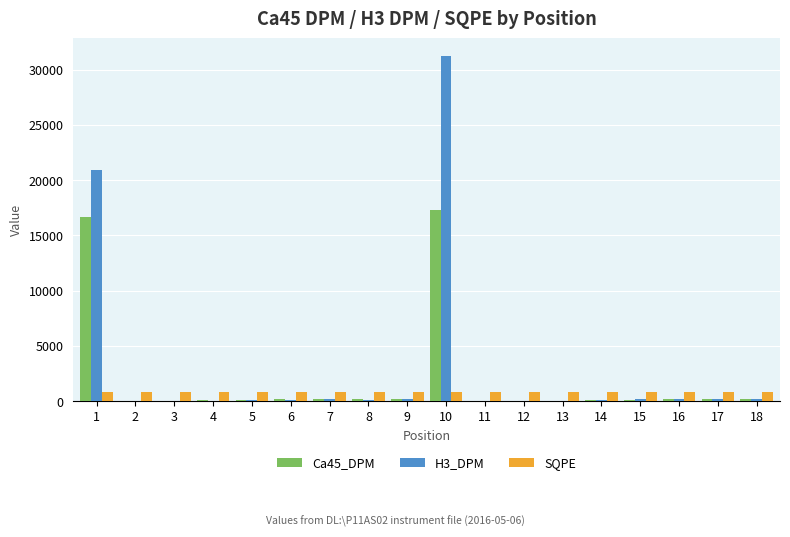

What is the sum of all SQPE values?

15013.5